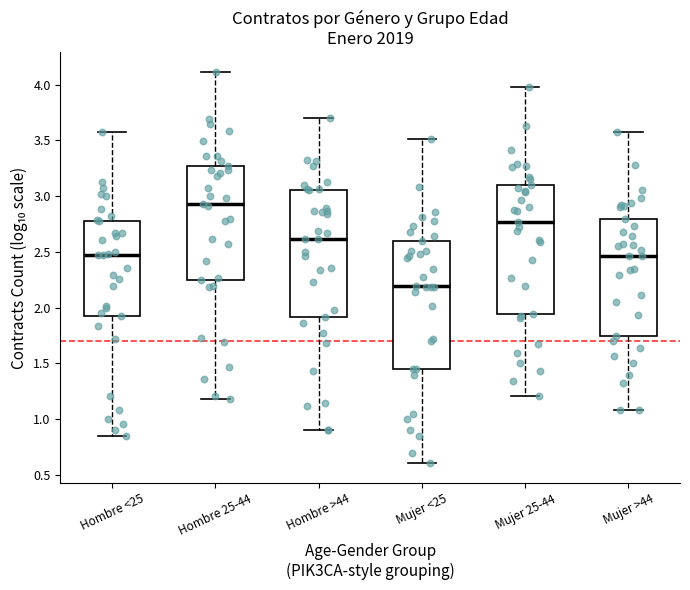

Which box has the lowest median line?

Mujer <25